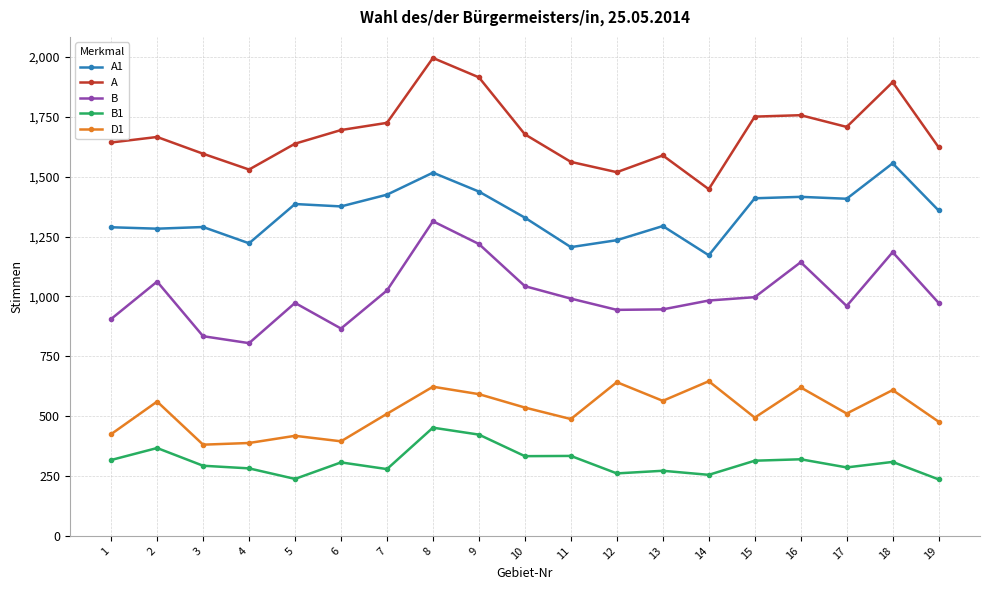

What are all the series names shown in the legend?

A1, A, B, B1, D1